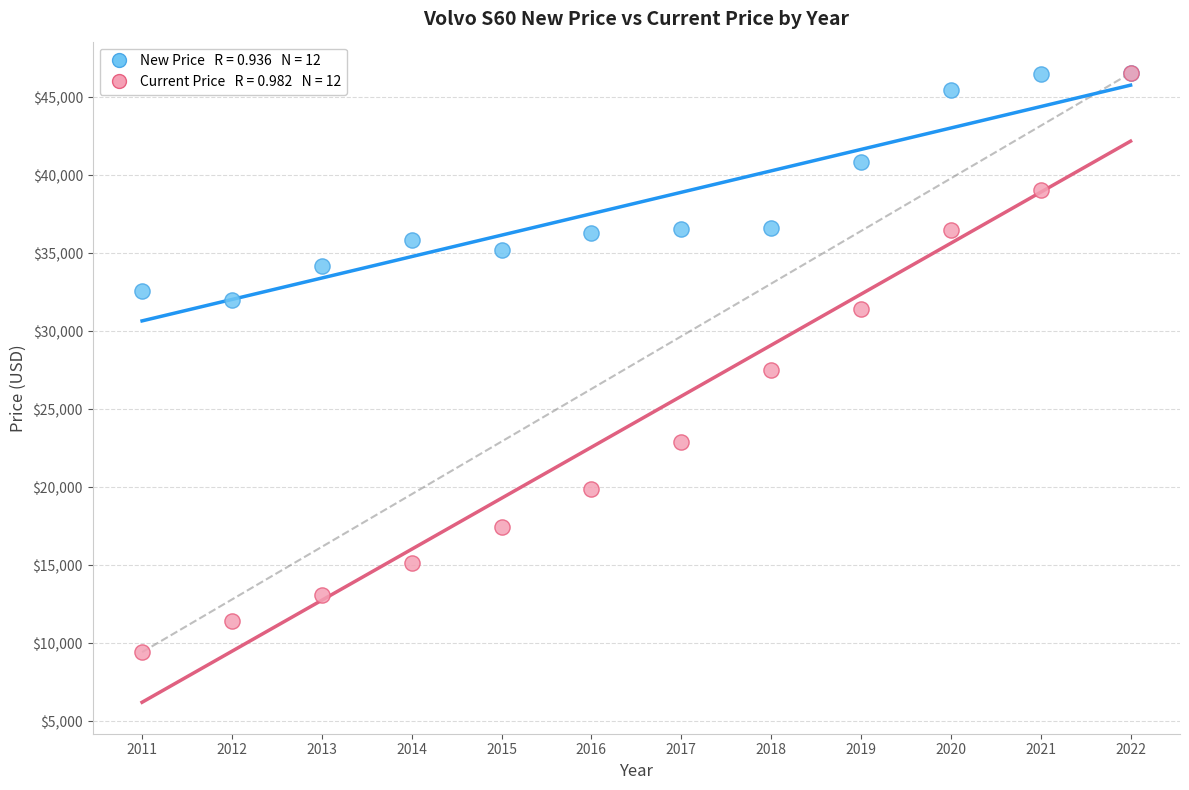

Across all series, what Y value is closest to 28003?

27544